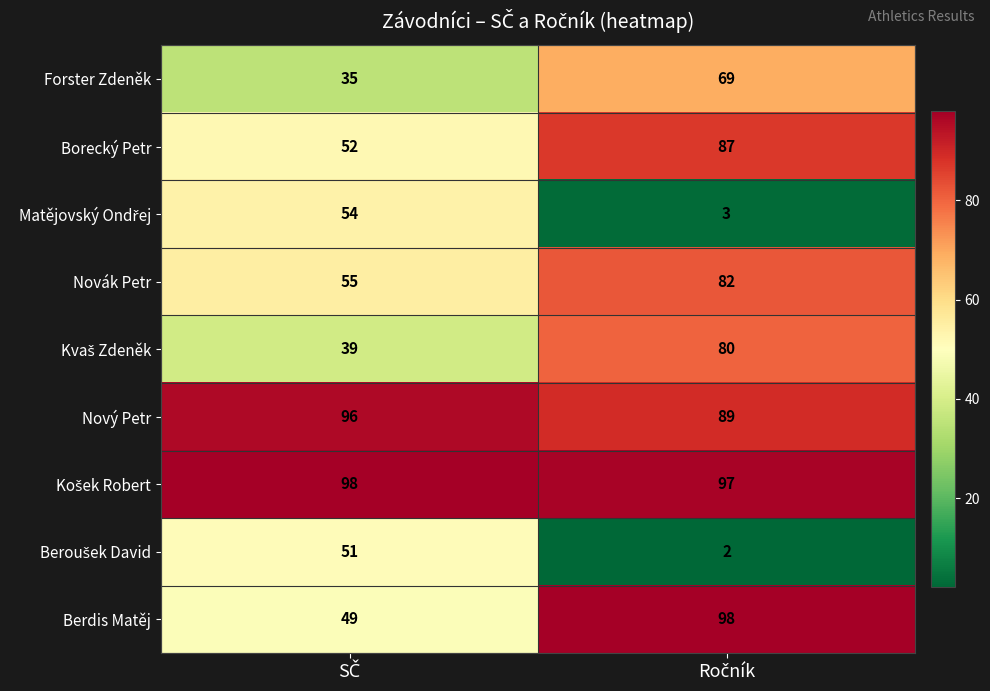

What is the greatest value displayed?

98